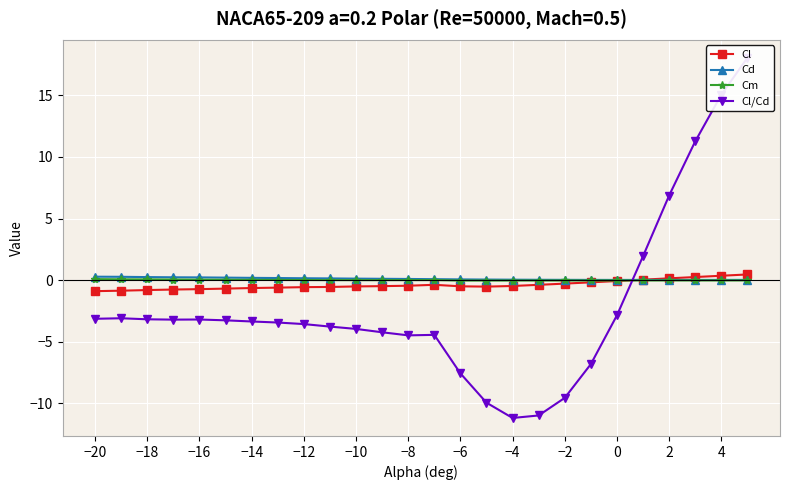

What is the sum of all Cd values?

3.0